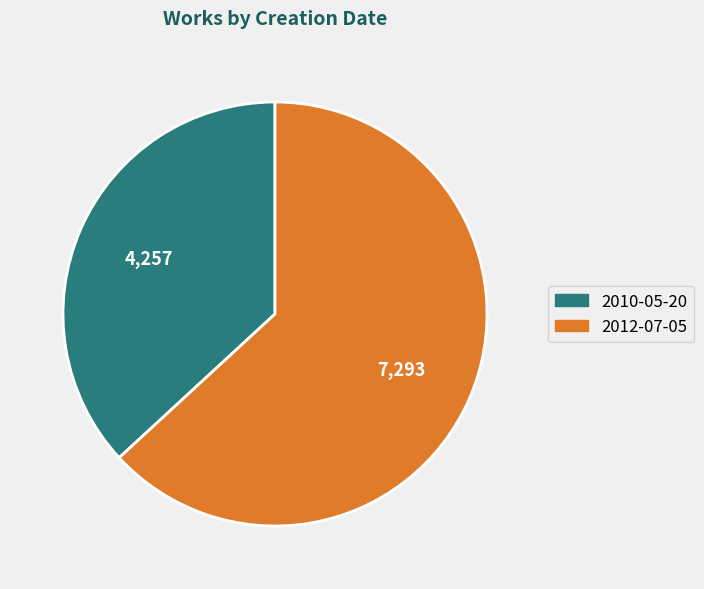

What is the largest slice in the pie chart?

2012-07-05